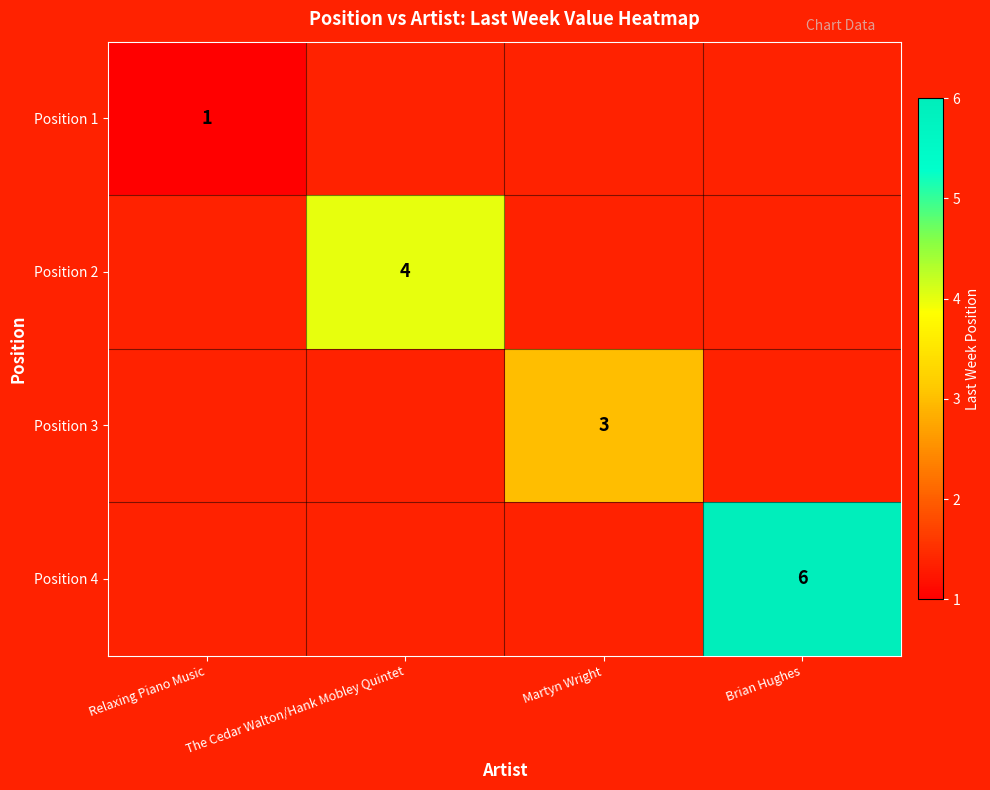

Is it true that Position 2 equals 4 at The Cedar Walton/Hank Mobley Quintet?

True